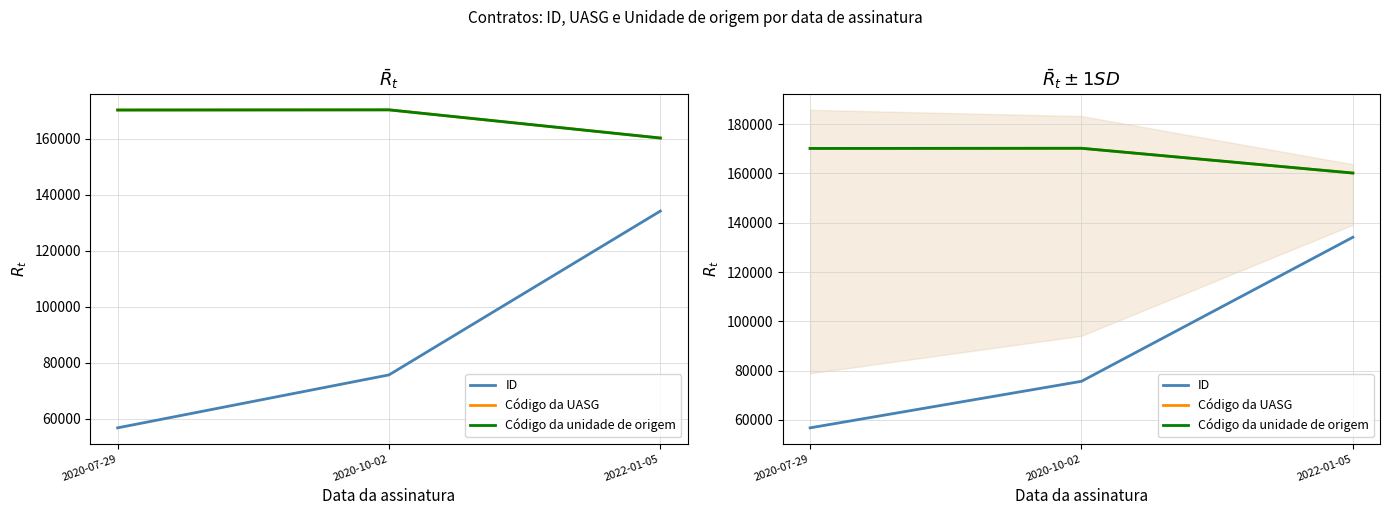

What position from the left is 2020-07-29?

1